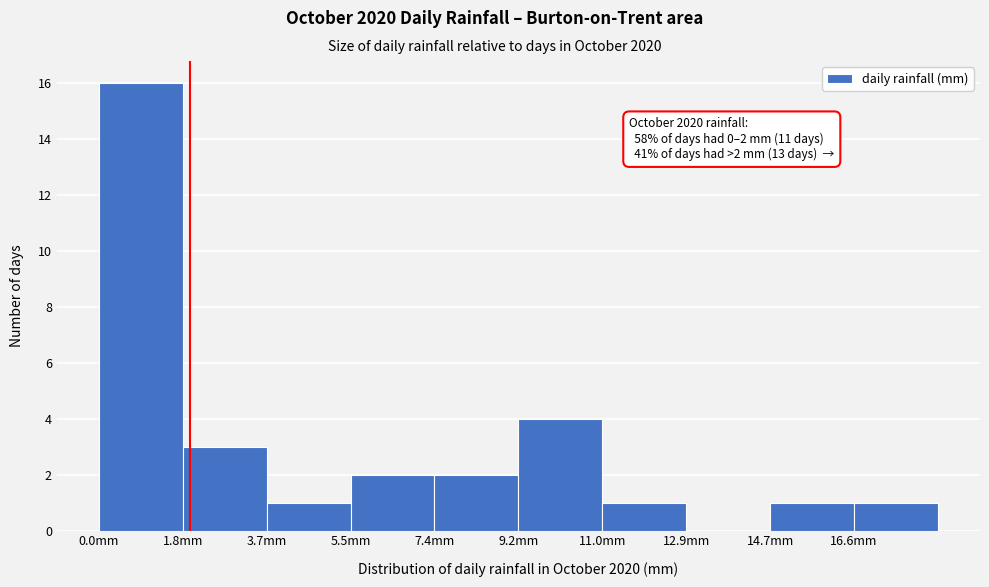

Which range on the x-axis has the tallest bar?

0.00 to 1.84